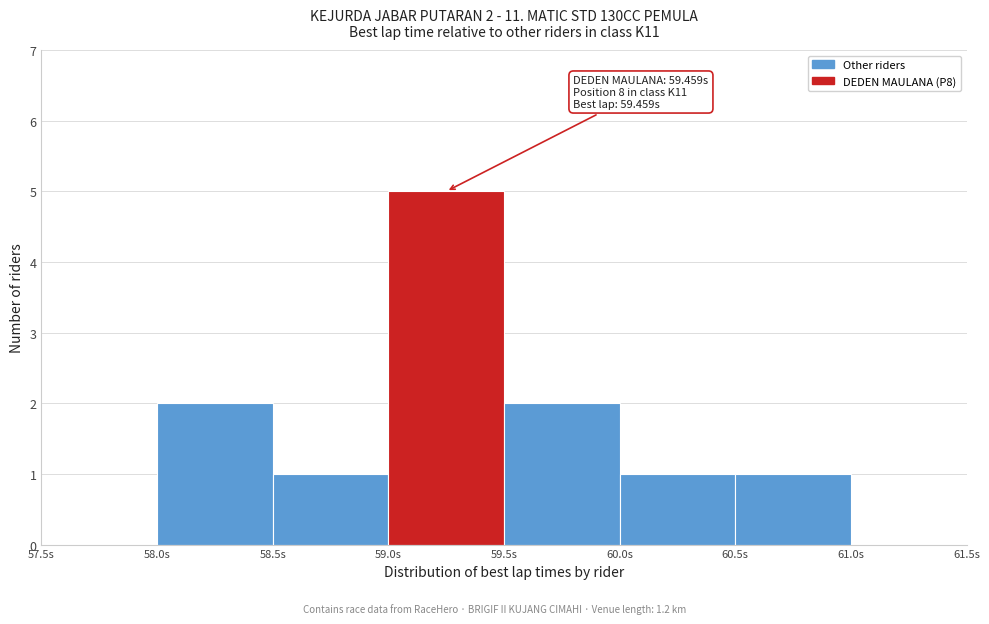

Over which range of the x-axis is the bar tallest?

59.0 to 59.5